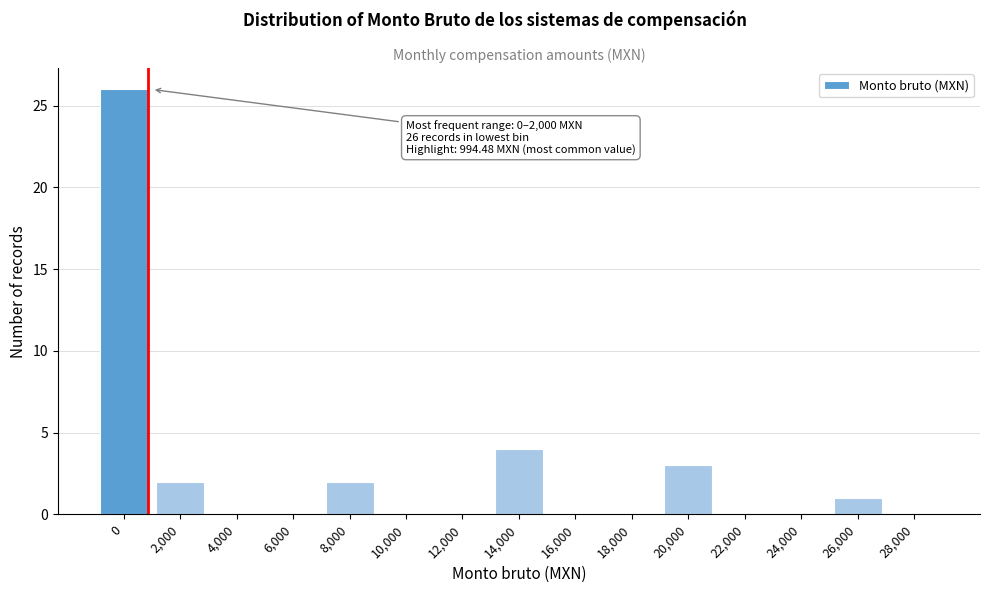

Reading left to right, transcribe all the data shown in this chart.

0=26	2,000=2	4,000=0	6,000=0	8,000=2	10,000=0	12,000=0	14,000=4	16,000=0	18,000=0	20,000=3	22,000=0	24,000=0	26,000=1	28,000=0